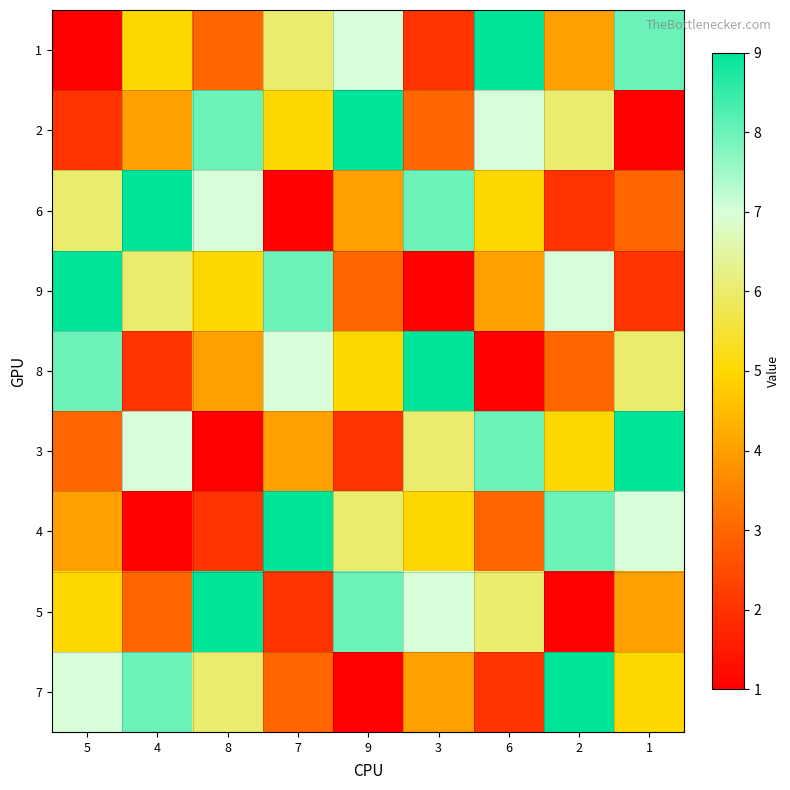

Which series changed the most between 5 and 4?

8